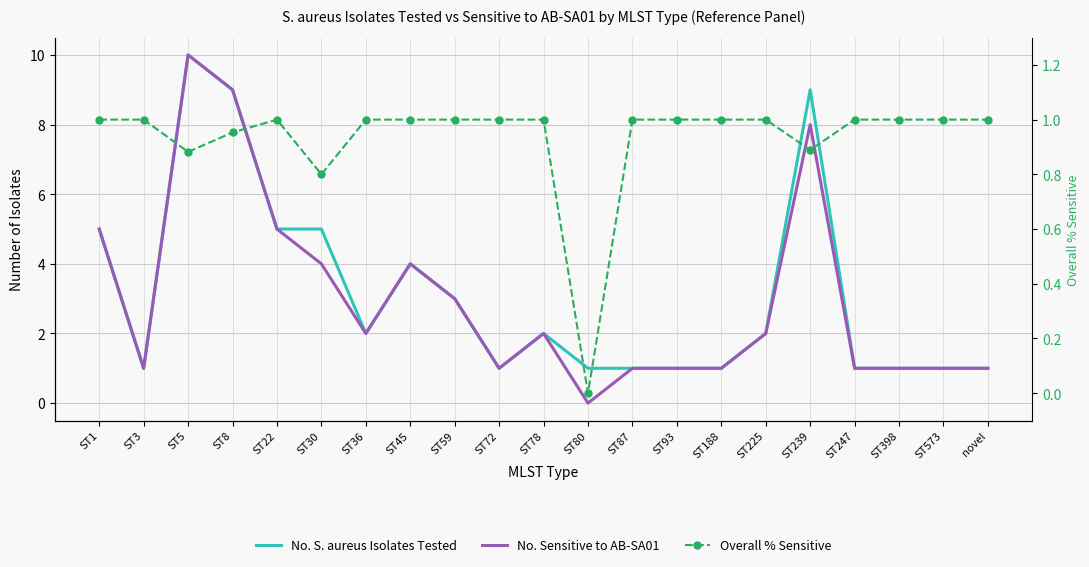

How many lines are shown in the chart?

3